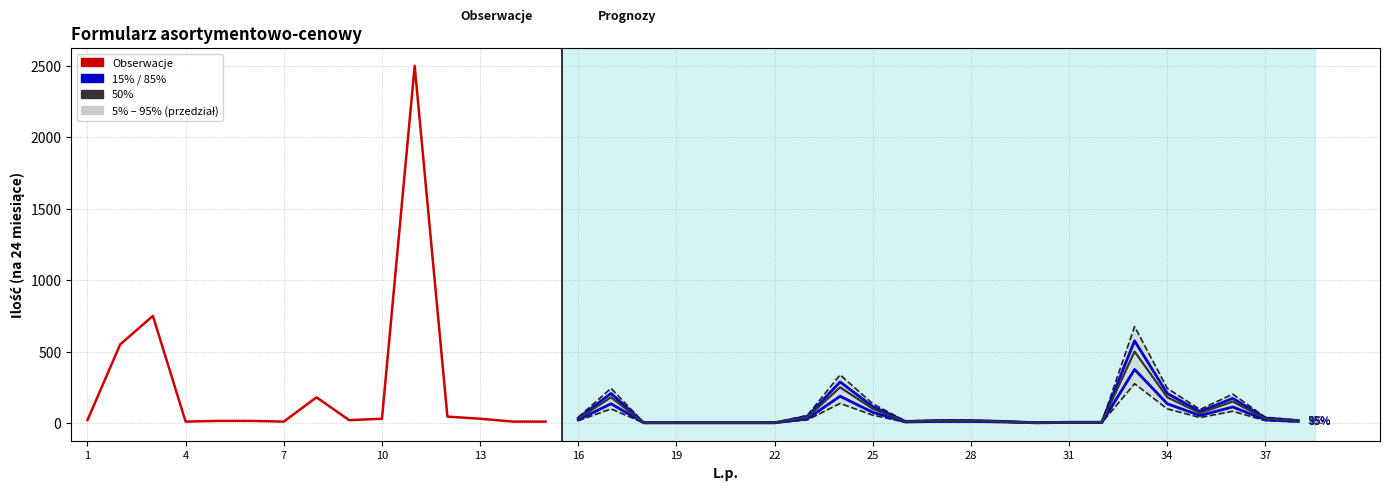

True or false: the data shows 9 at 13.

False